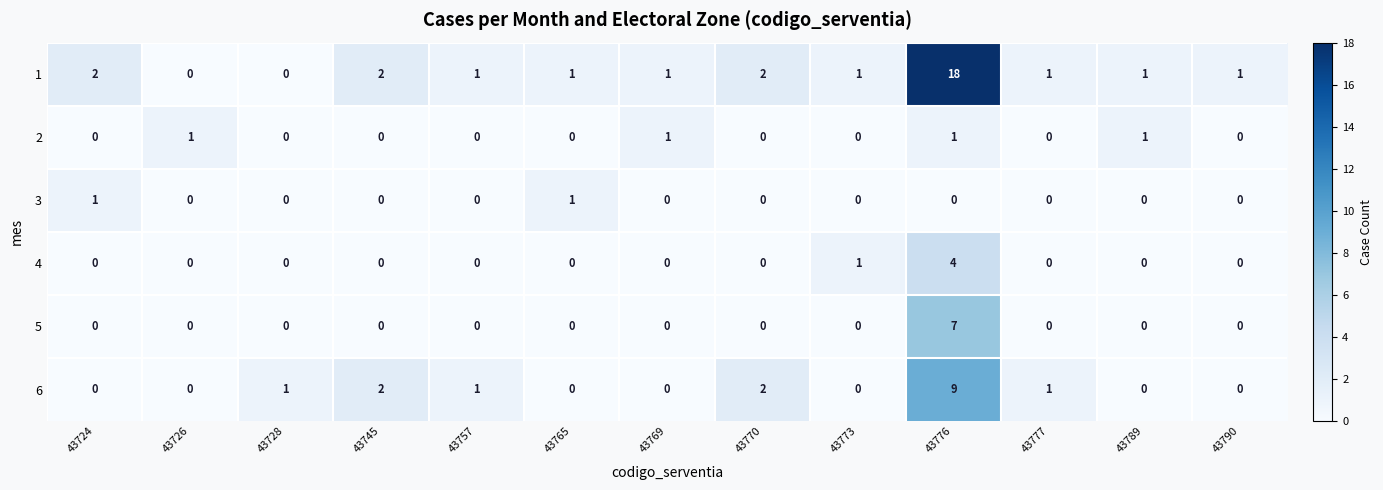

What is the greatest value displayed?

18